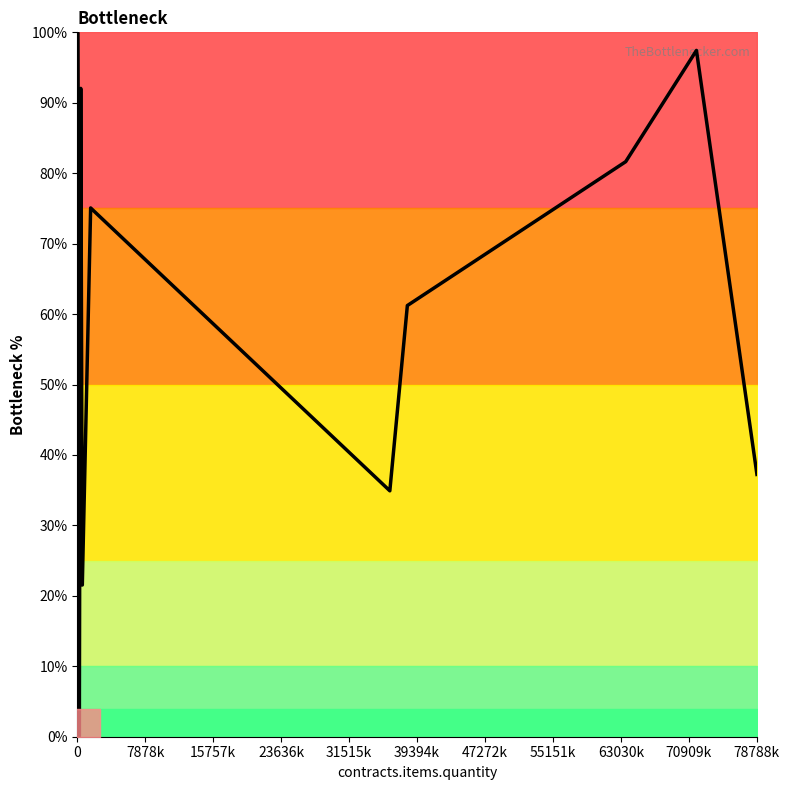

What is the difference between the maximum and minimum values?

100.0